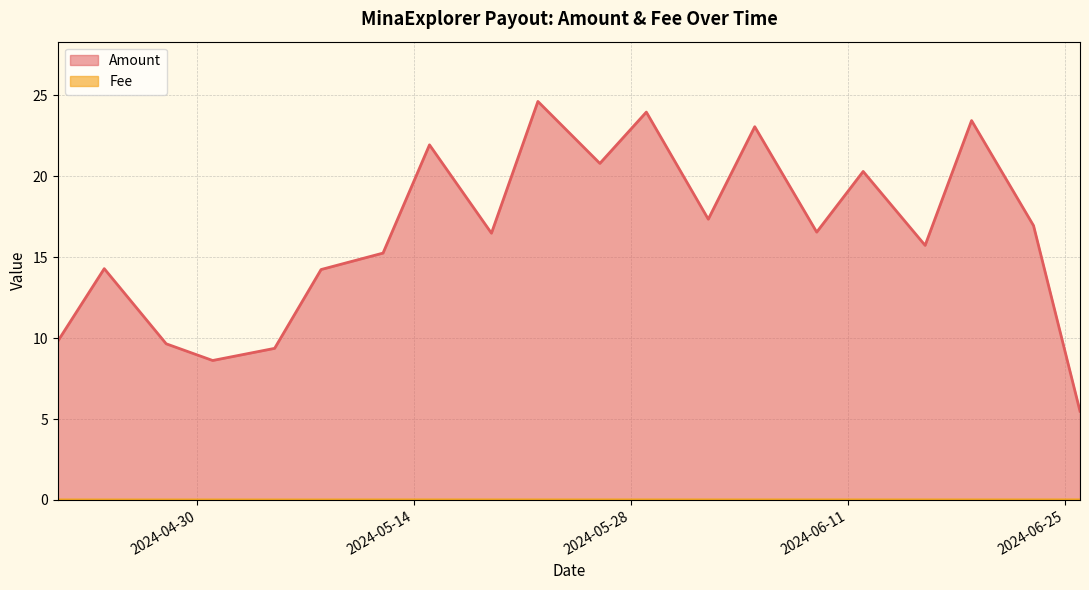

At which category does Amount reach its first local peak?

2024-04-24